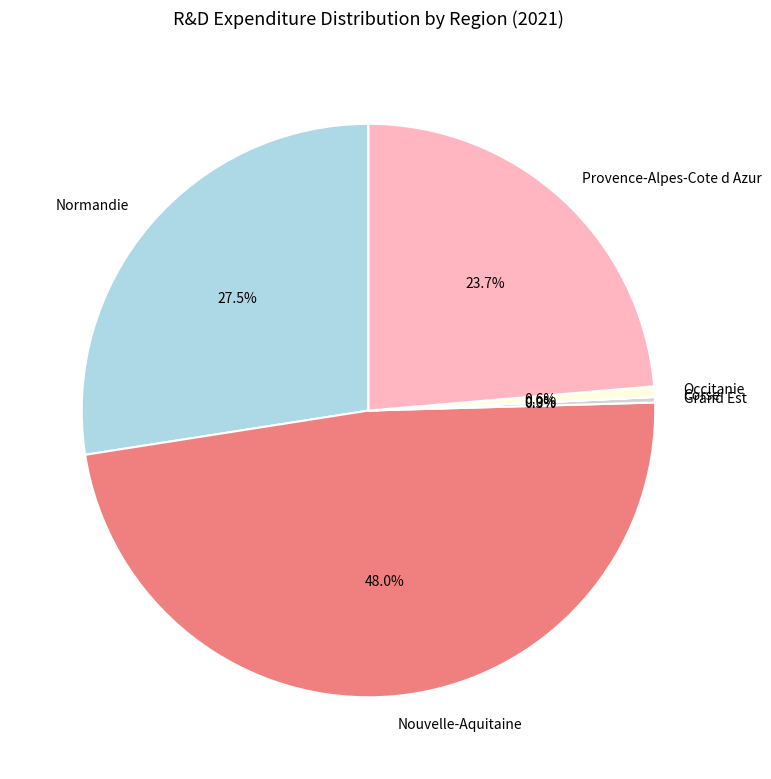

What is the largest slice in the pie chart?

Nouvelle-Aquitaine